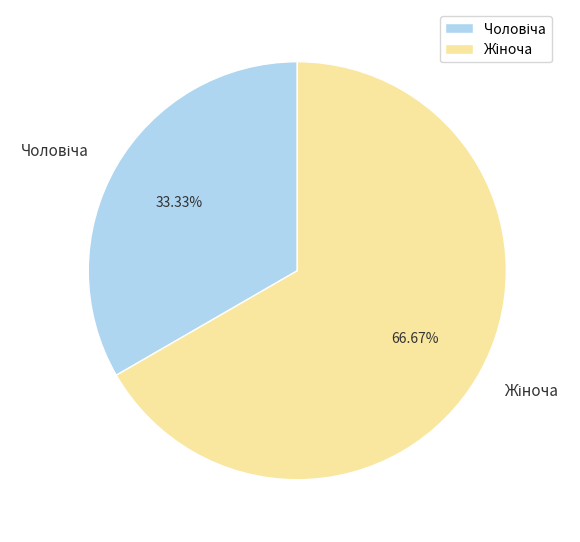

Is there any slice that represents more than half of the pie?

Yes